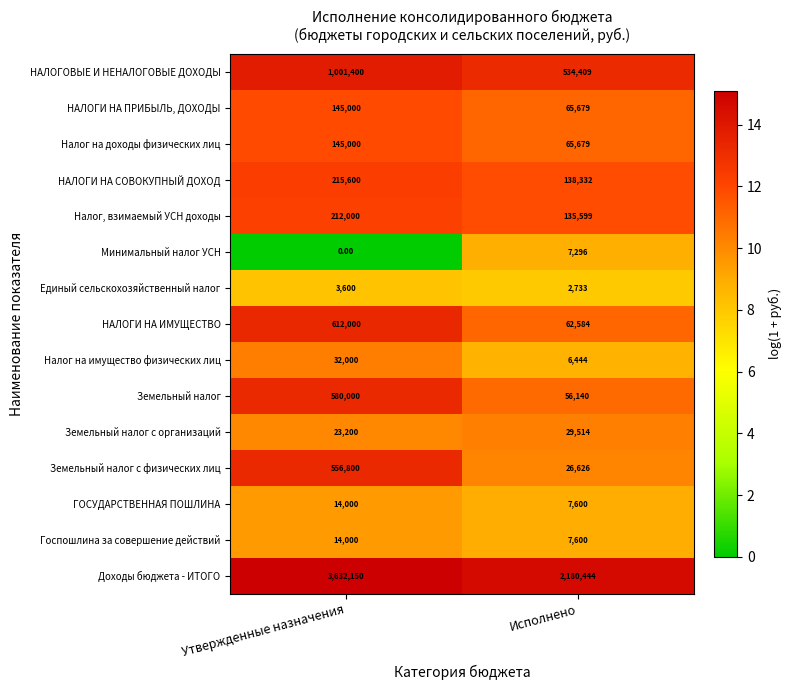

Rank the categories by НАЛОГИ НА ИМУЩЕСТВО value from lowest to highest.

Исполнено, Утвержденные назначения